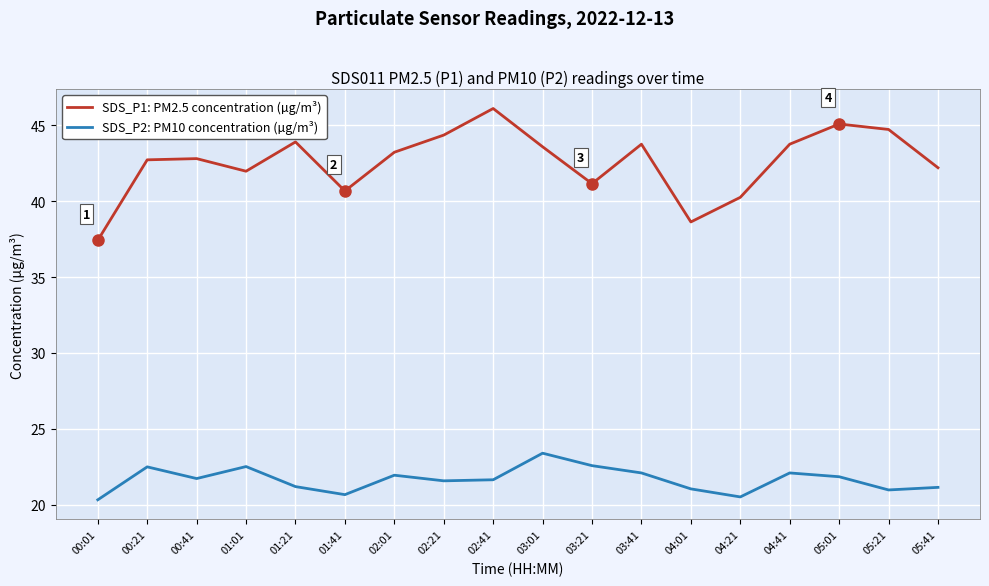

What is the maximum value shown in the chart?

46.1